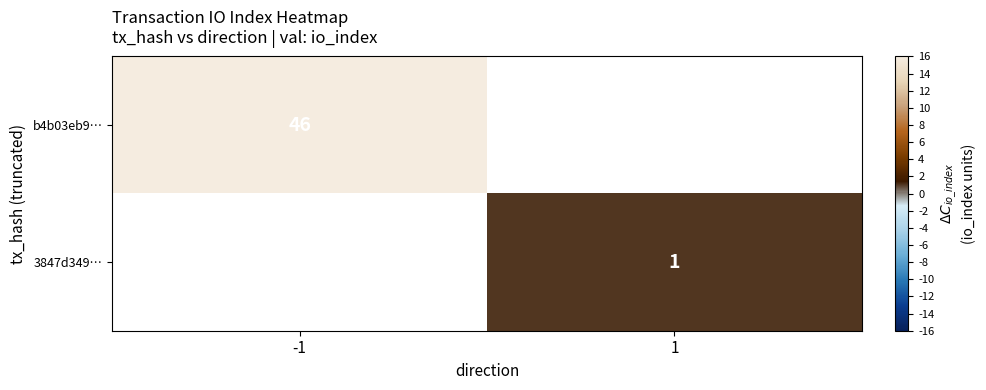

Is it true that 3847d349… equals 2 at 1?

False